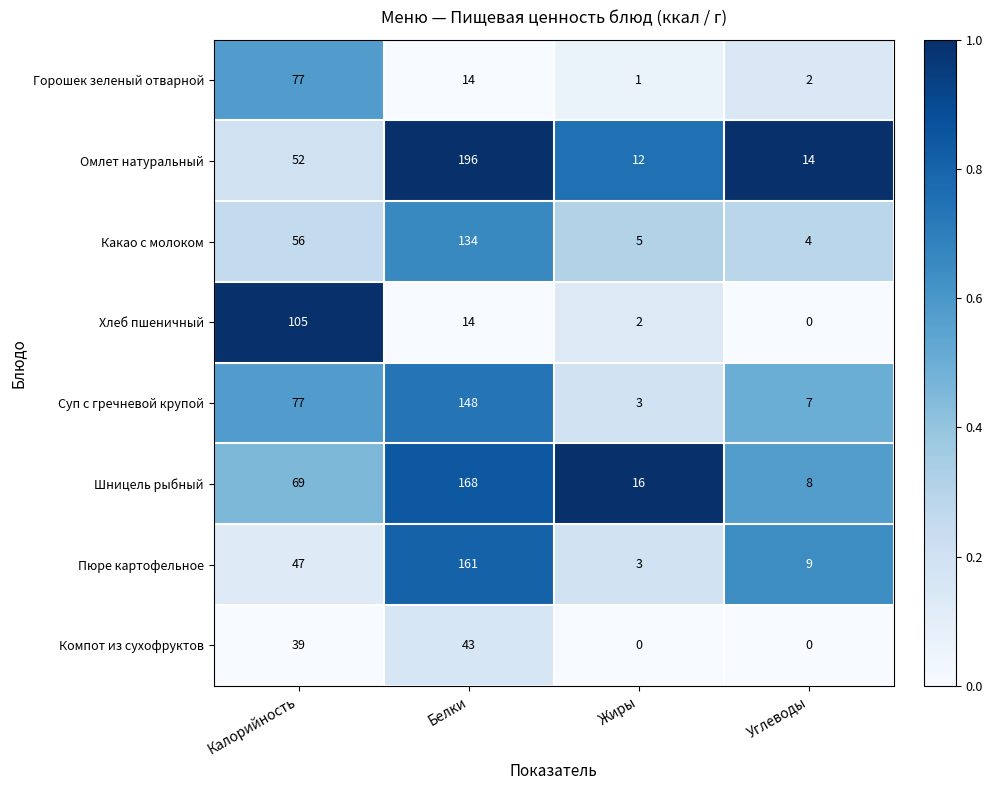

What is the difference between the Омлет натуральный values at Углеводы and Калорийность?

38